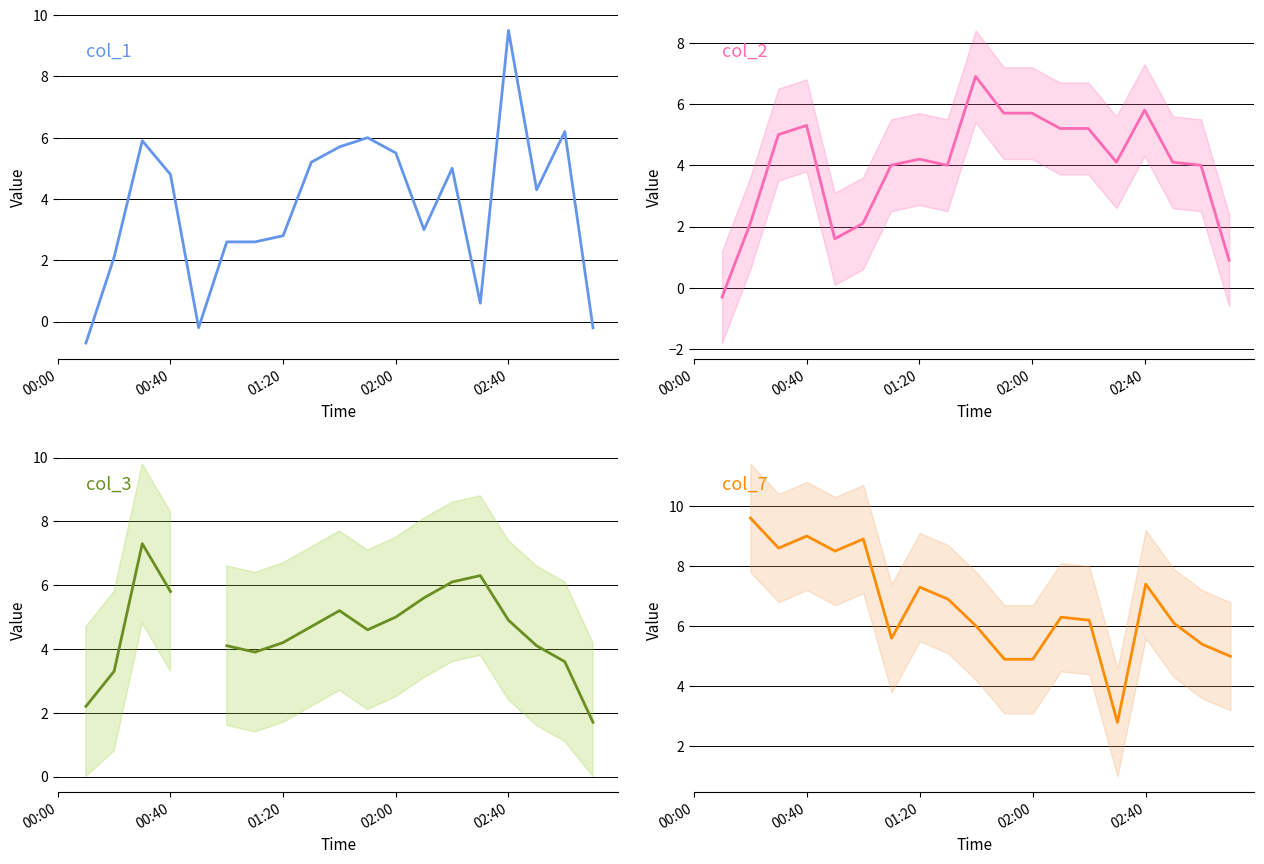

How many col_3 values are between 1 and 5?

12